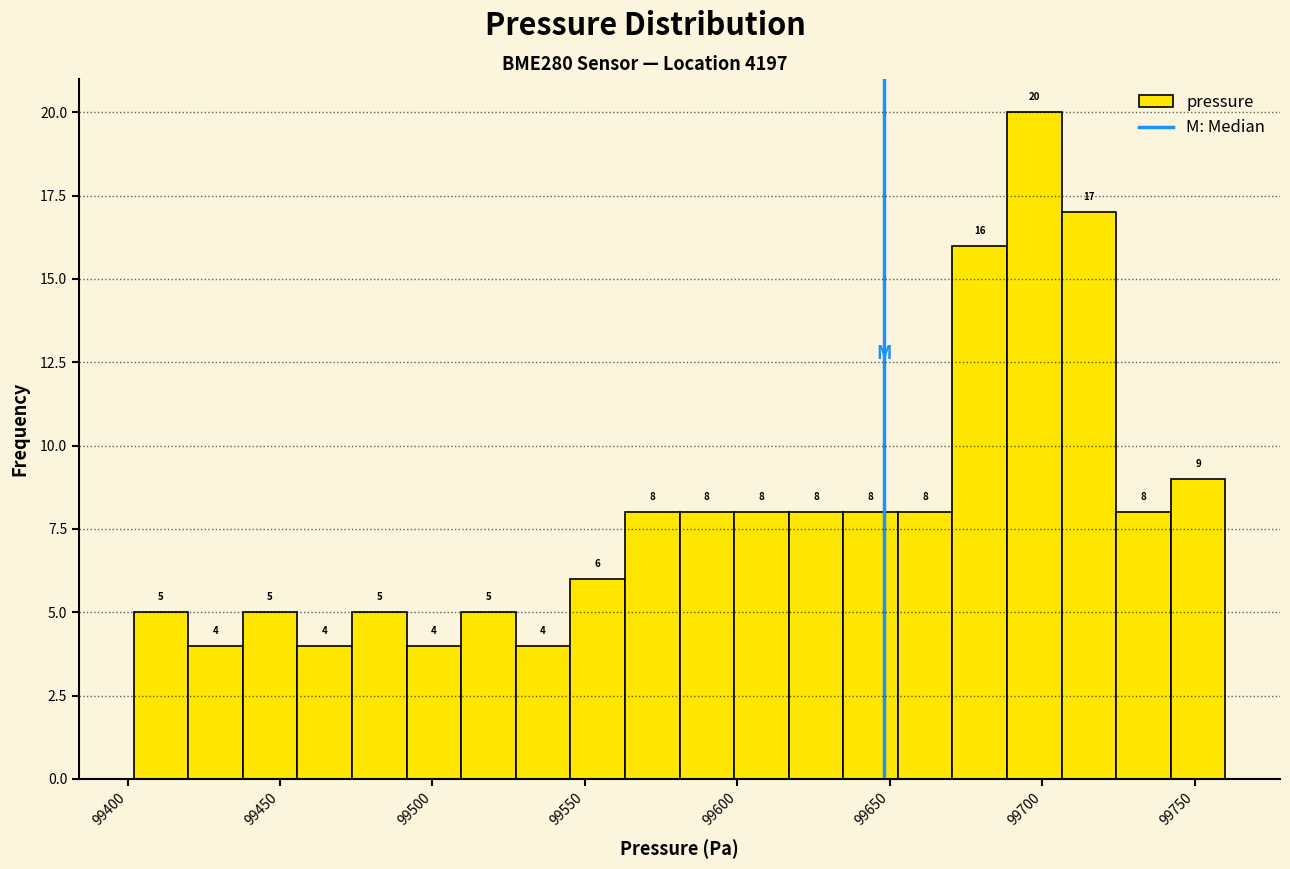

Read against the x-axis, roughly where is the centre of the tallest bar?

99695